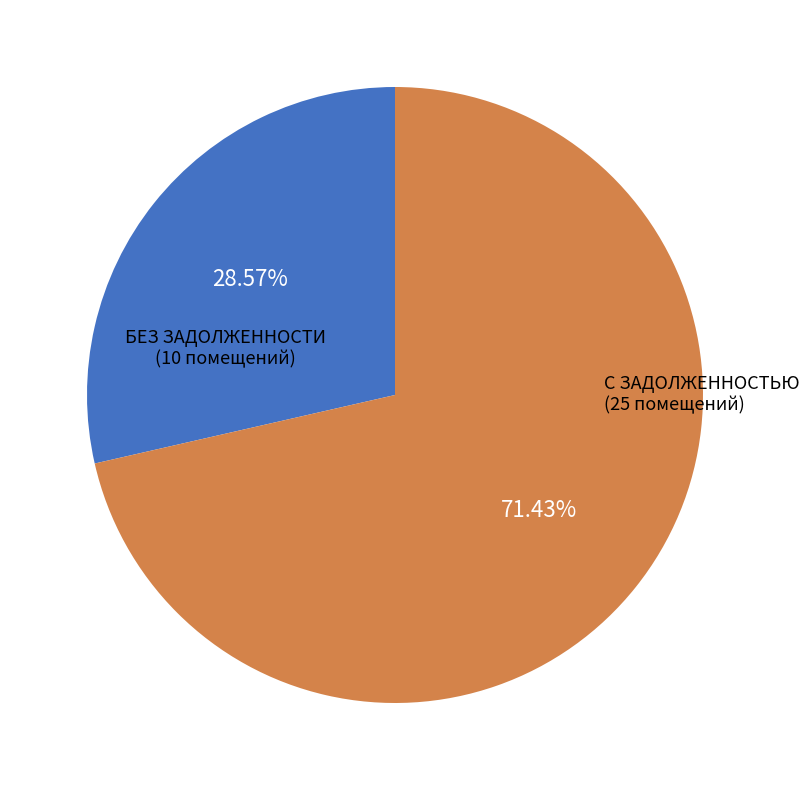

Does С ЗАДОЛЖЕННОСТЬЮ account for over 50% of the chart?

Yes